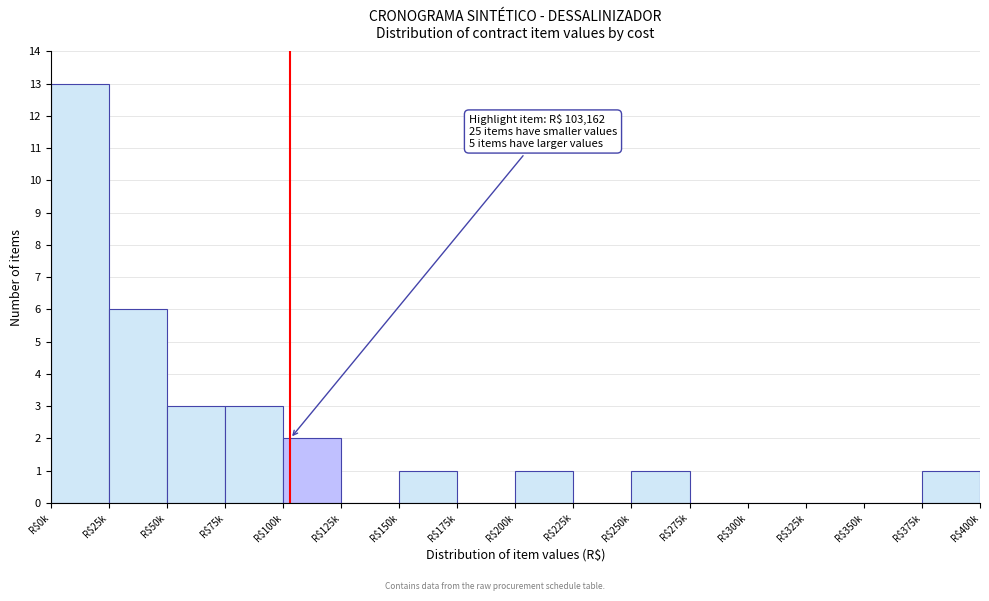

The chart shows a value of 1 at R$100k. True or false?

False